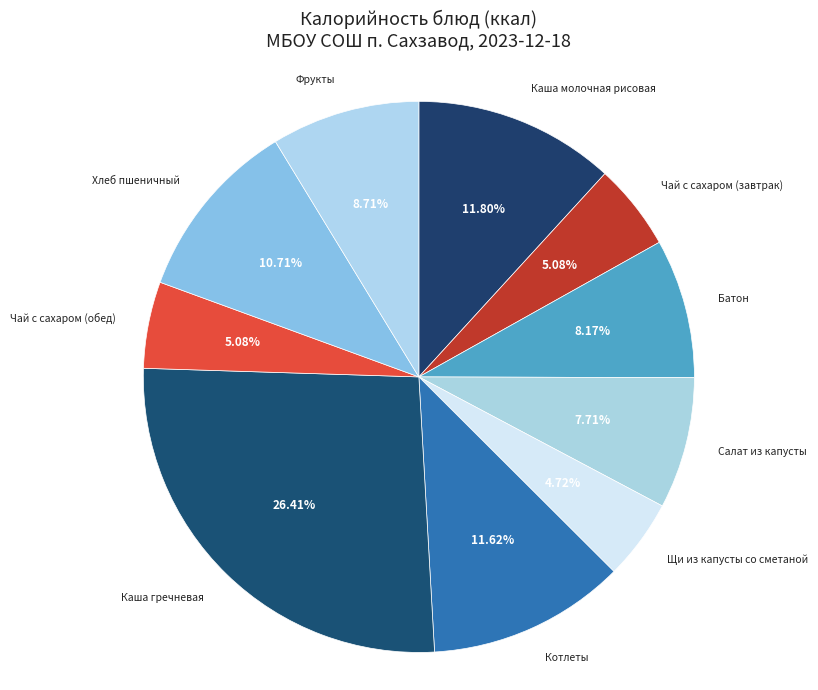

Combined, do Щи из капусты со сметаной and Салат из капусты account for over 50%?

No